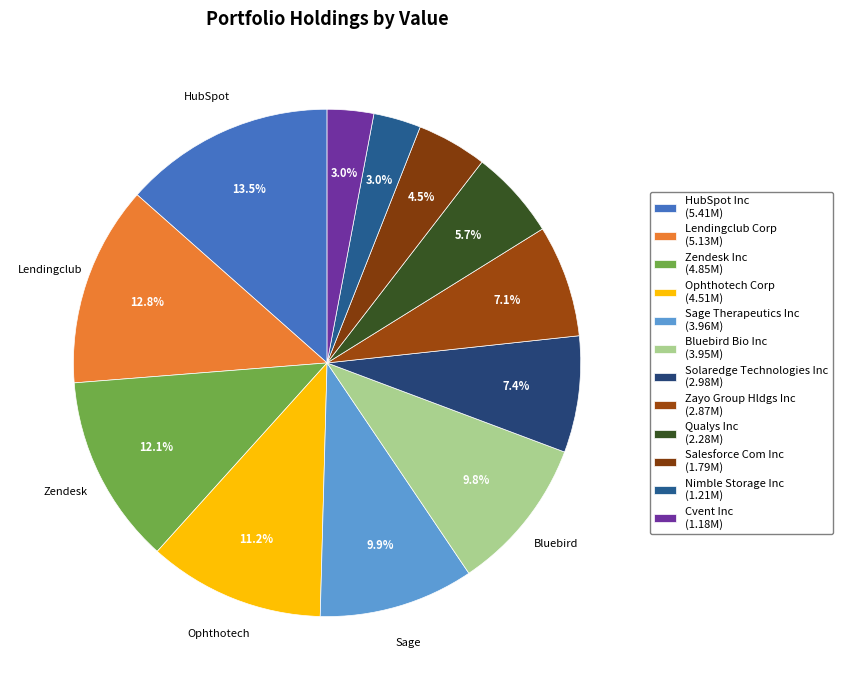

To the nearest percent, what is the average slice percentage?

8%